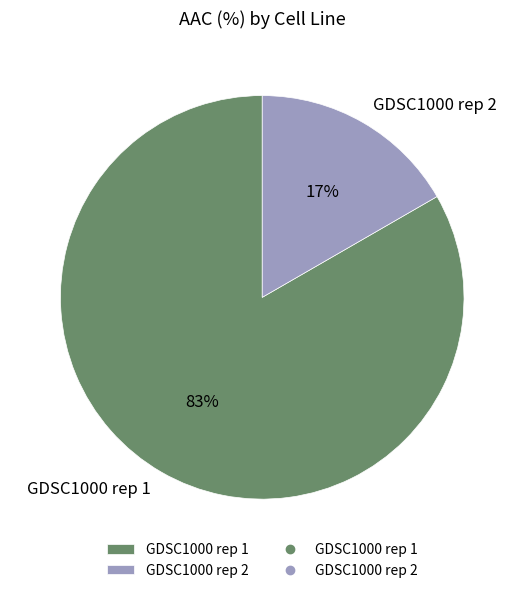

Which category has the smallest portion of the pie?

GDSC1000 rep 2